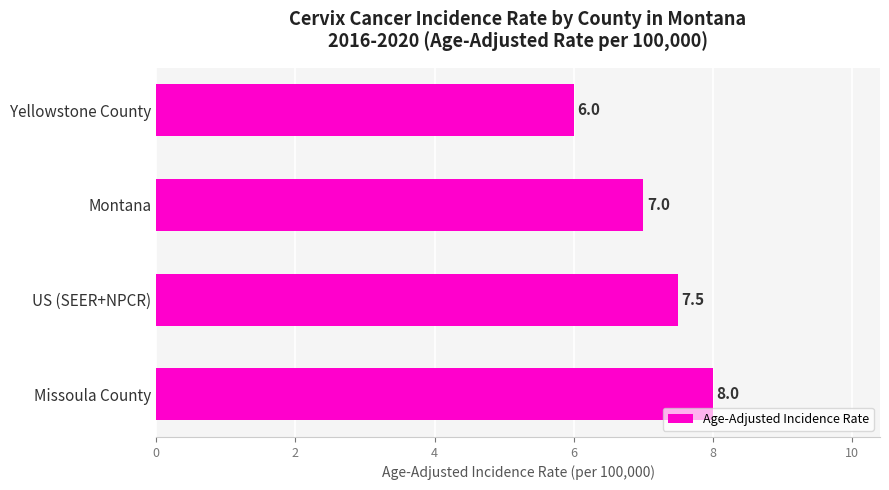

How many data points are less than 7?

1